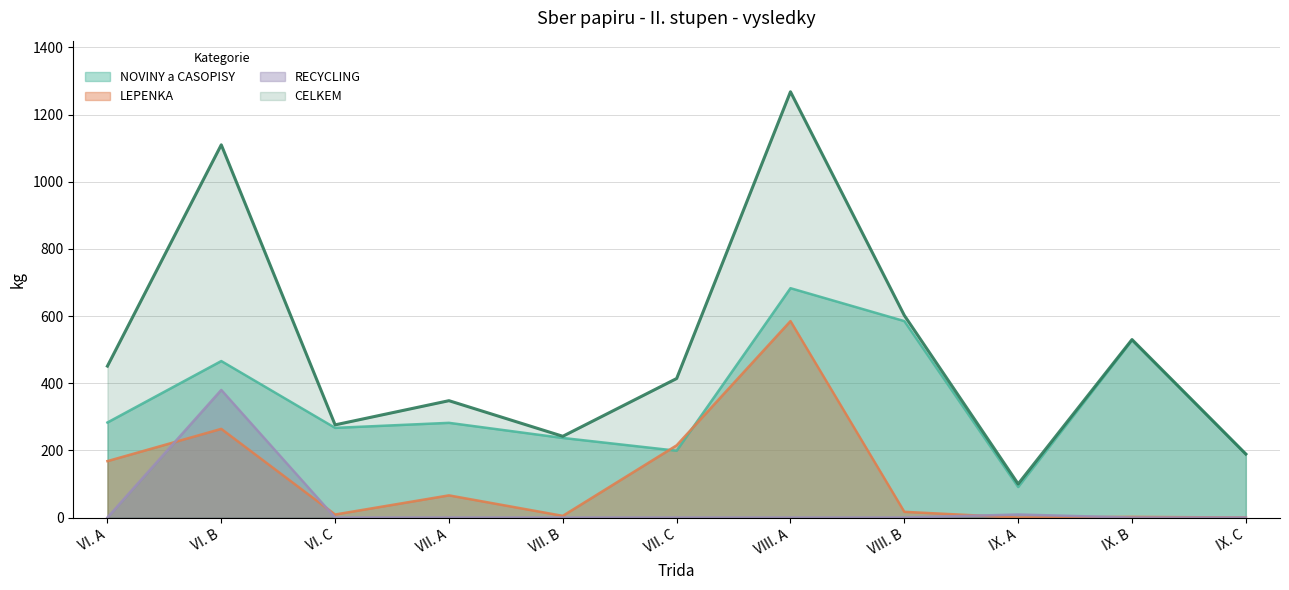

What position from the right is VIII. B?

4